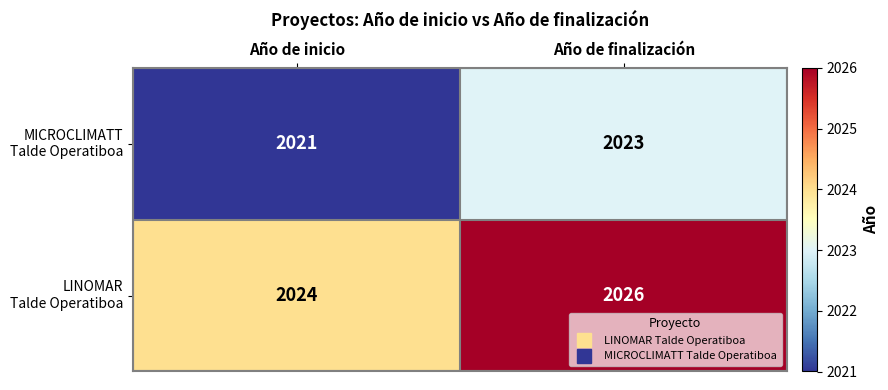

What is the smallest value displayed?

2021